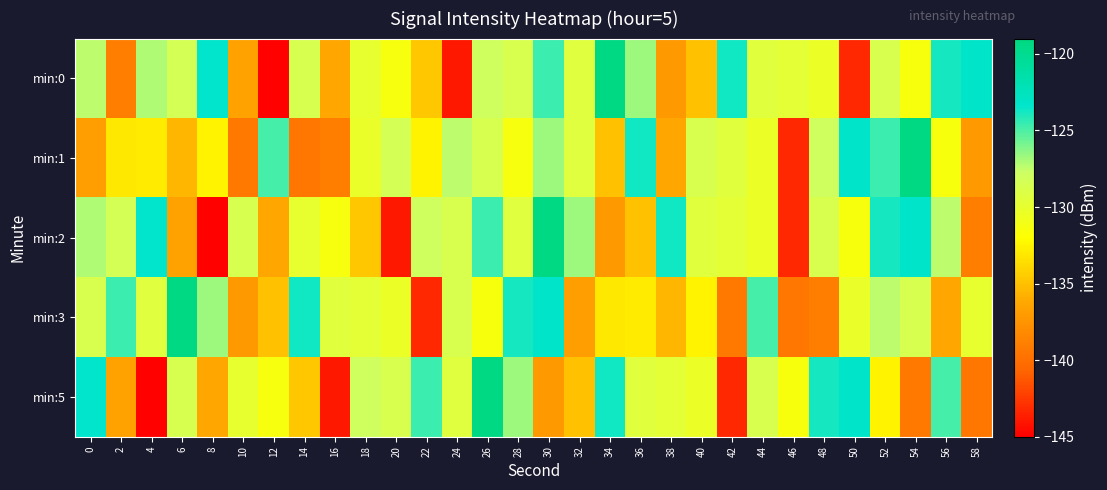

Reading left to right, what are all the values shown in this chart?

min:0: 0=-127.4	2=-139.0	4=-127.1	6=-128.4	8=-123.4	10=-136.6	12=-144.8	14=-128.6	16=-136.3	18=-130.0	20=-131.3	22=-134.7	24=-144.0	26=-128.0	28=-128.7	30=-124.6	32=-129.3	34=-119.2	36=-126.7	38=-137.1	40=-135.0	42=-123.8	44=-129.4	46=-129.8	48=-130.4	50=-143.2	52=-128.7	54=-131.4	56=-123.9	58=-123.2
min:1: 0=-136.9	2=-133.1	4=-132.9	6=-135.5	8=-132.5	10=-139.4	12=-124.9	14=-139.4	16=-139.0	18=-130.2	20=-128.4	22=-132.5	24=-127.4	26=-128.6	28=-131.3	30=-126.7	32=-129.3	34=-135.0	36=-123.8	38=-136.3	40=-128.7	42=-129.4	44=-130.4	46=-143.2	48=-128.0	50=-123.2	52=-124.6	54=-119.2	56=-131.4	58=-137.1
min:2: 0=-127.1	2=-128.4	4=-123.4	6=-136.6	8=-144.8	10=-128.6	12=-136.3	14=-130.0	16=-131.3	18=-134.7	20=-144.0	22=-128.0	24=-128.7	26=-124.6	28=-129.3	30=-119.2	32=-126.7	34=-137.1	36=-135.0	38=-123.8	40=-129.4	42=-129.8	44=-130.4	46=-143.2	48=-128.7	50=-131.4	52=-123.9	54=-123.2	56=-127.4	58=-139.0
min:3: 0=-128.7	2=-124.6	4=-129.3	6=-119.2	8=-126.7	10=-137.1	12=-135.0	14=-123.8	16=-129.4	18=-129.8	20=-130.4	22=-143.2	24=-128.7	26=-131.4	28=-123.9	30=-123.2	32=-136.9	34=-133.1	36=-132.9	38=-135.5	40=-132.5	42=-139.4	44=-124.9	46=-139.4	48=-139.0	50=-130.2	52=-127.4	54=-128.6	56=-136.3	58=-130.0
min:5: 0=-123.4	2=-136.6	4=-144.8	6=-128.6	8=-136.3	10=-130.0	12=-131.3	14=-134.7	16=-144.0	18=-128.0	20=-128.7	22=-124.6	24=-129.3	26=-119.2	28=-126.7	30=-137.1	32=-135.0	34=-123.8	36=-129.4	38=-129.8	40=-130.4	42=-143.2	44=-128.7	46=-131.4	48=-123.9	50=-123.2	52=-132.5	54=-139.4	56=-124.9	58=-139.4